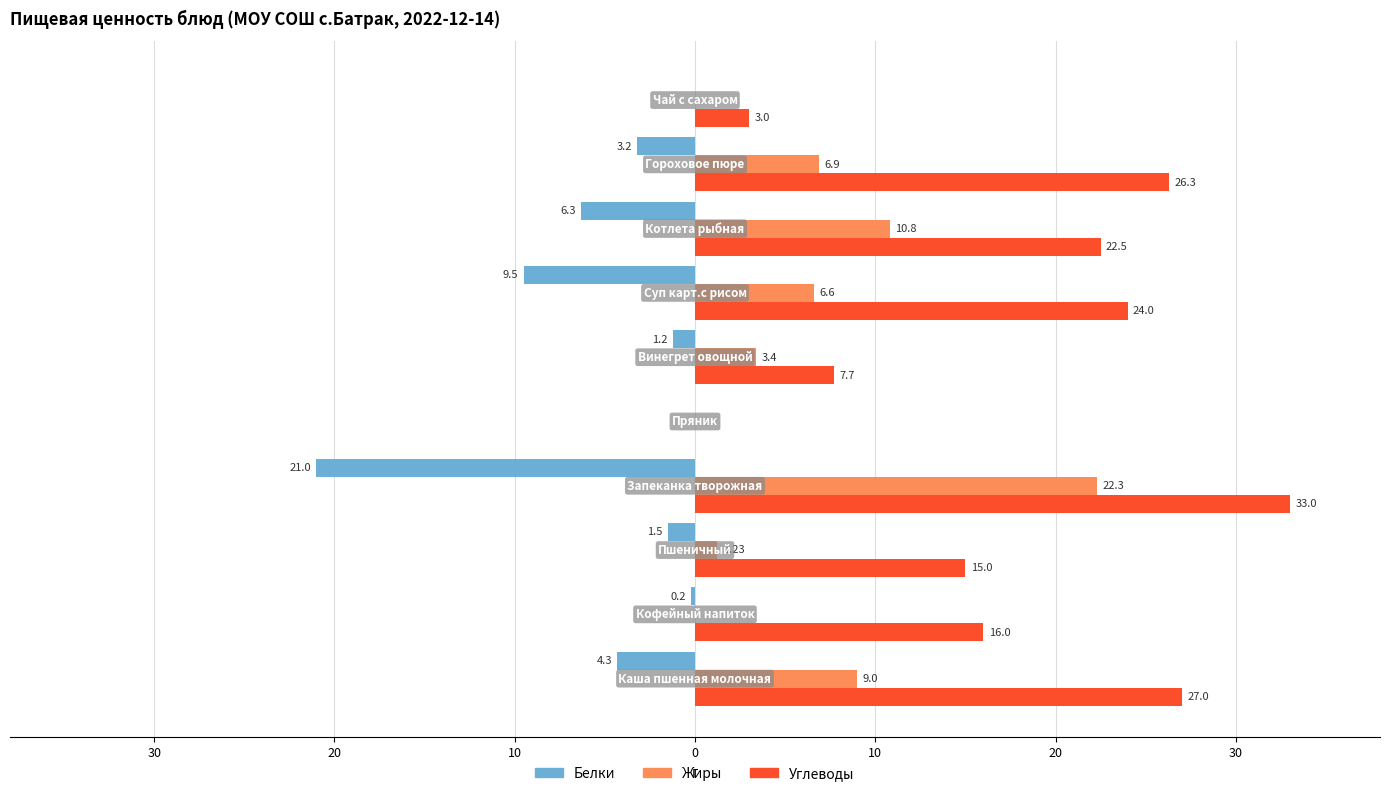

What are all the series names shown in the legend?

Белки, Жиры, Углеводы